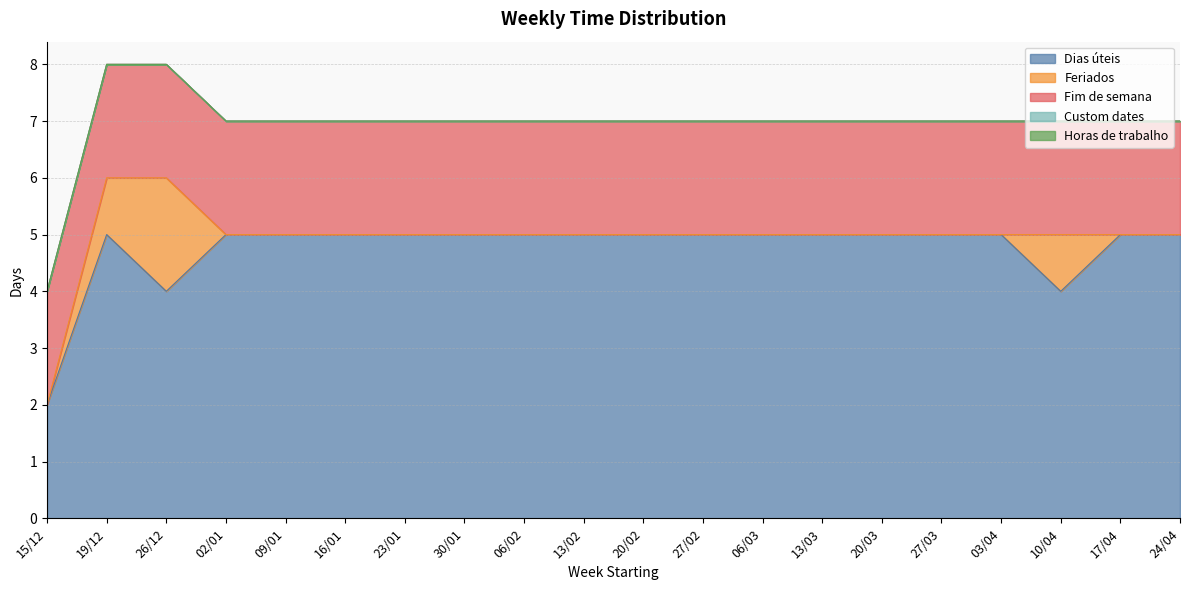

True or false: Dias úteis and Custom dates cross at least once.

False